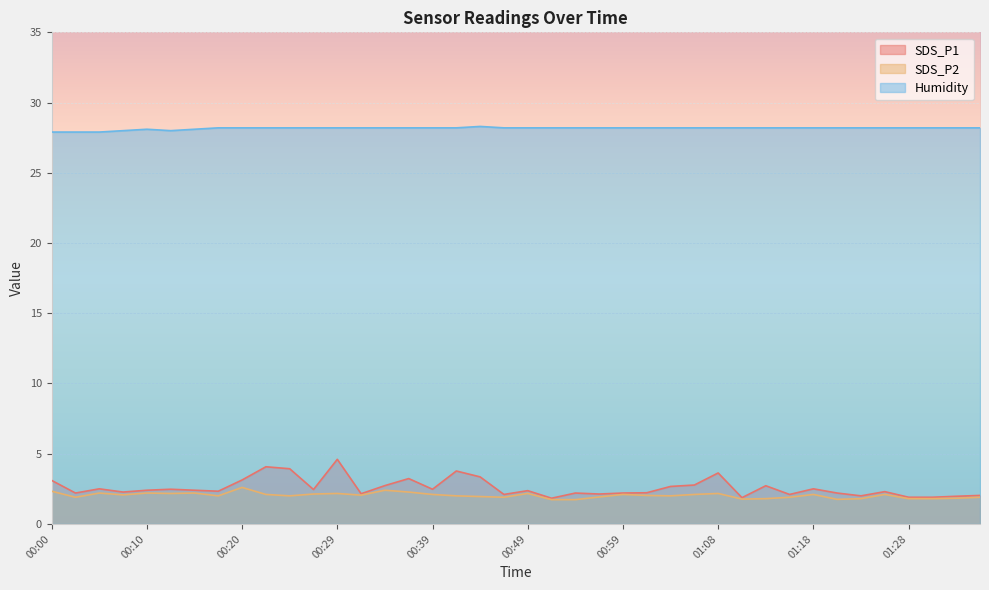

How many data points does each series have?

40